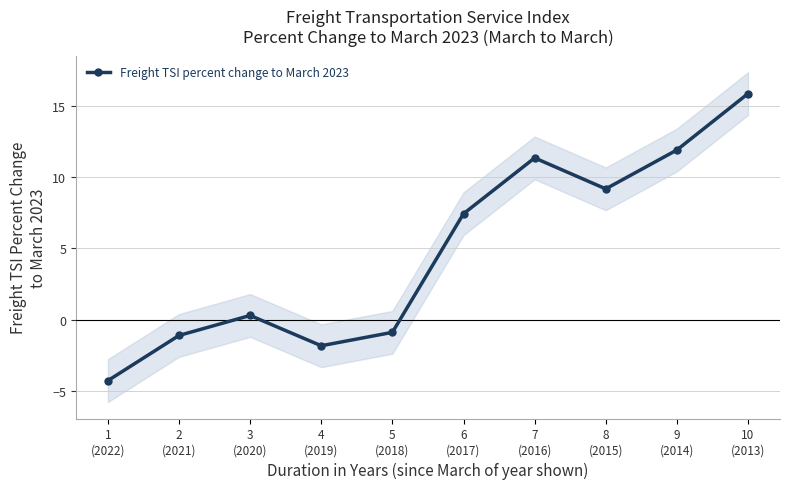

What is the sum of the values at 4
(2019) and 7
(2016)?

9.5